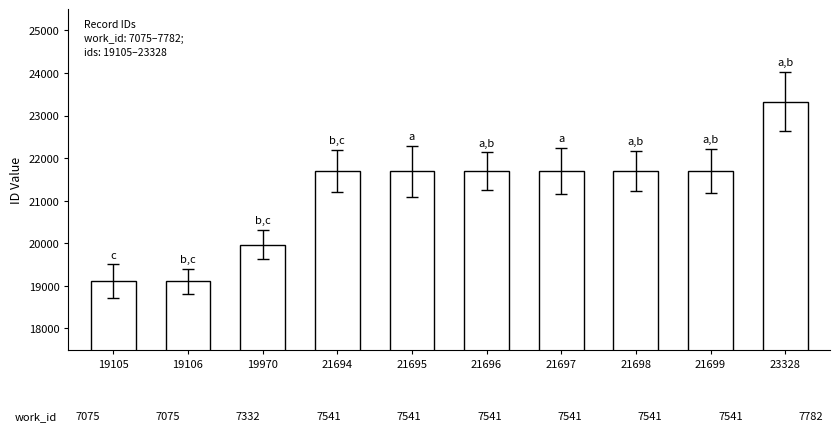

Is it true that the value at 23328 is 23328?

True